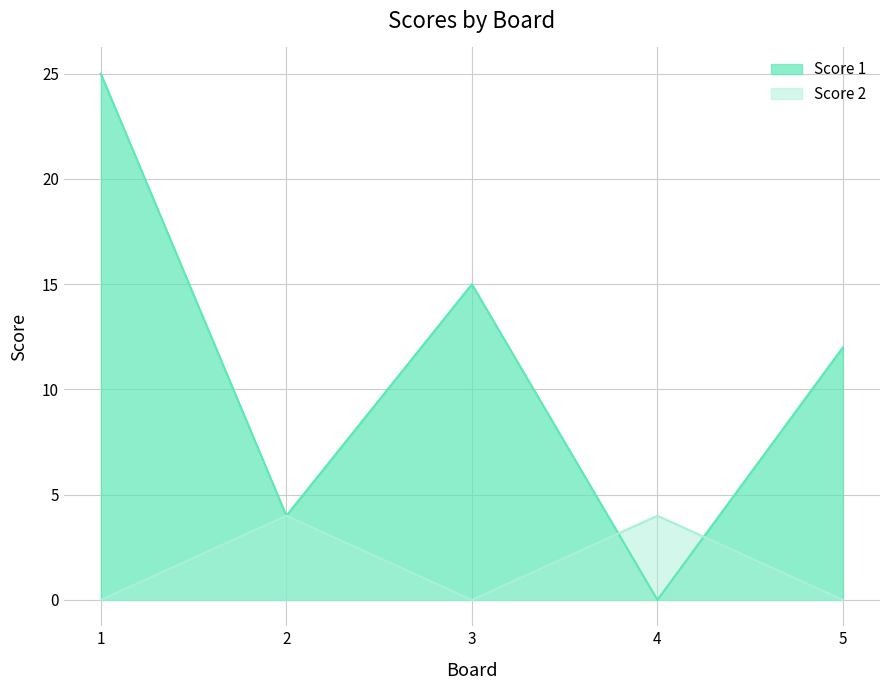

At which label is Score 2 closest to 2?

1